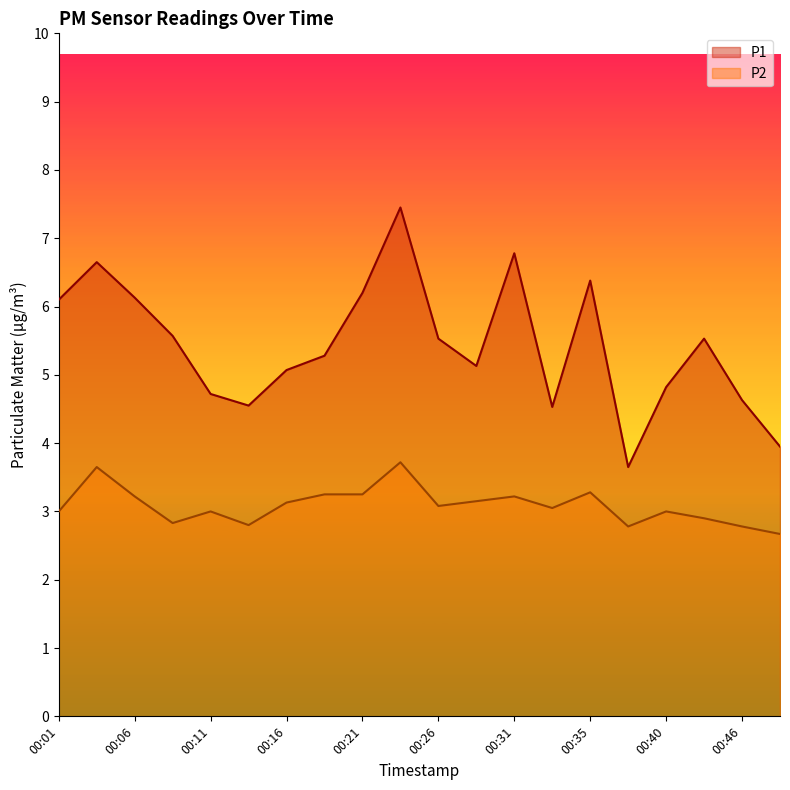

Count the number of categories in the chart.

20